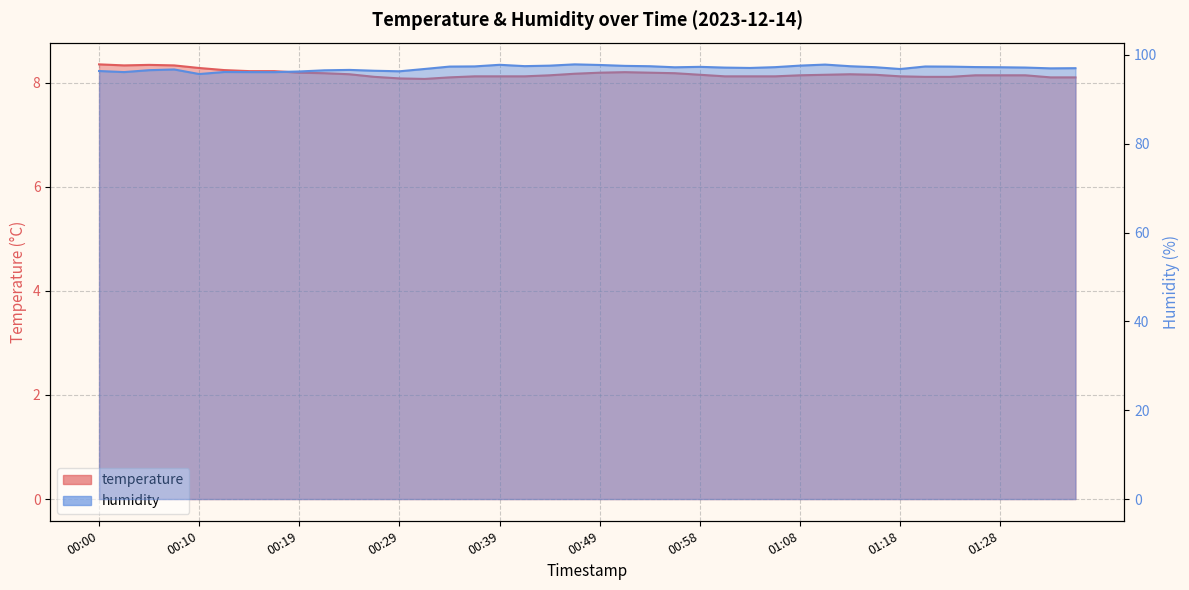

Reading left to right, list all the values displayed in this chart.

temperature: 8.3	8.3	8.3	8.3	8.3	8.2	8.2	8.2	8.2	8.2	8.2	8.1	8.1	8.1	8.1	8.1	8.1	8.1	8.1	8.2	8.2	8.2	8.2	8.2	8.2	8.1	8.1	8.1	8.1	8.2	8.2	8.2	8.1	8.1	8.1	8.1	8.1	8.1	8.1	8.1
humidity: 96.4	96.1	96.6	96.7	95.7	96.2	96.1	96.1	96.3	96.5	96.6	96.4	96.3	96.8	97.4	97.4	97.8	97.5	97.6	97.9	97.7	97.5	97.5	97.2	97.3	97.1	97.1	97.2	97.6	97.8	97.5	97.2	96.8	97.4	97.4	97.3	97.2	97.2	97.0	97.0